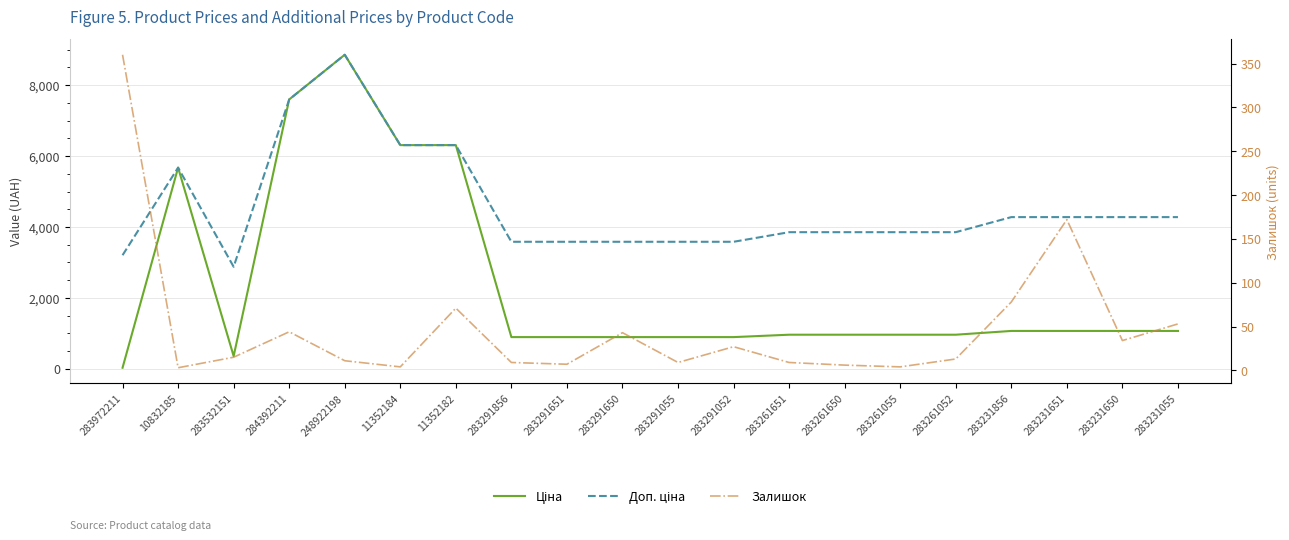

What is the difference between the Доп. ціна values at 284392211 and 283291055?

4012.9